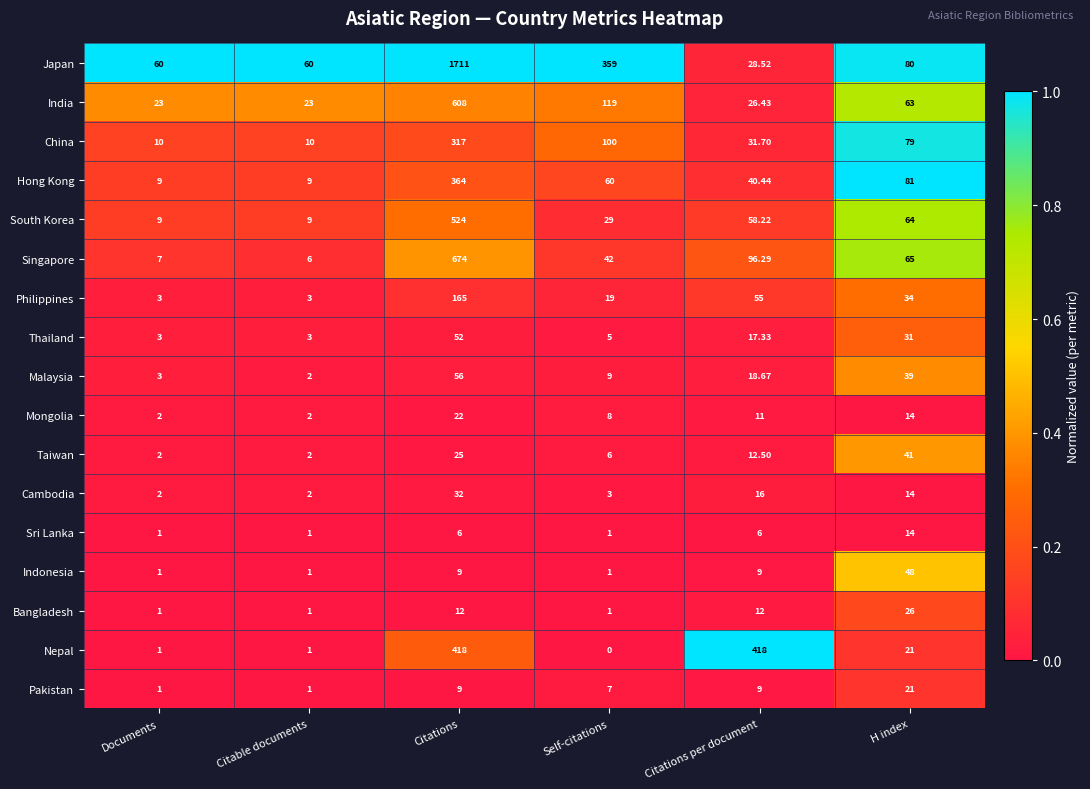

Rank the series by their maximum value, from highest to lowest.

Japan, Singapore, India, South Korea, Nepal, Hong Kong, China, Philippines, Malaysia, Thailand, Indonesia, Taiwan, Cambodia, Bangladesh, Mongolia, Pakistan, Sri Lanka